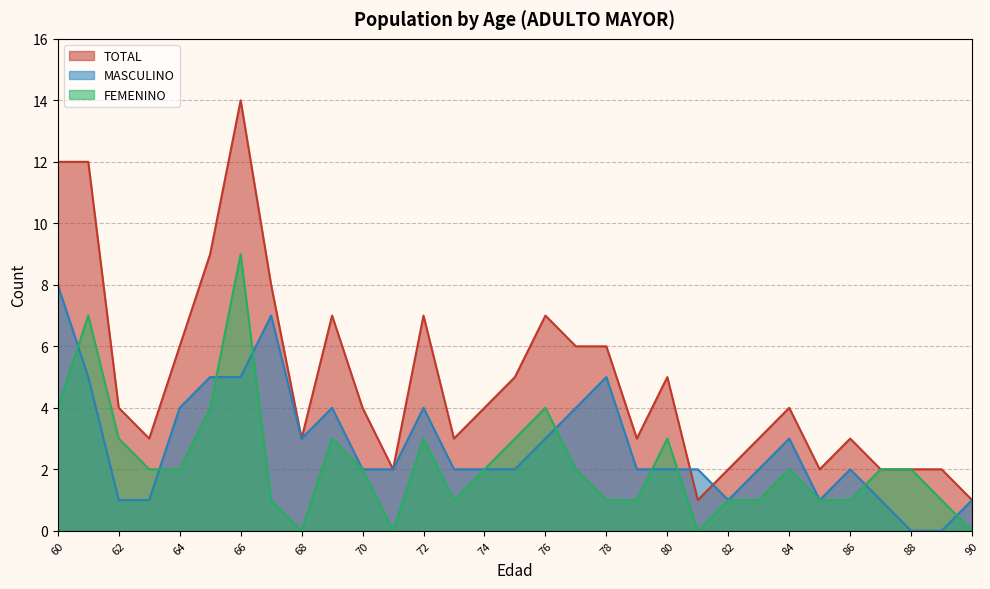

What is the difference between the maximum and second lowest values in the MASCULINO series?

8